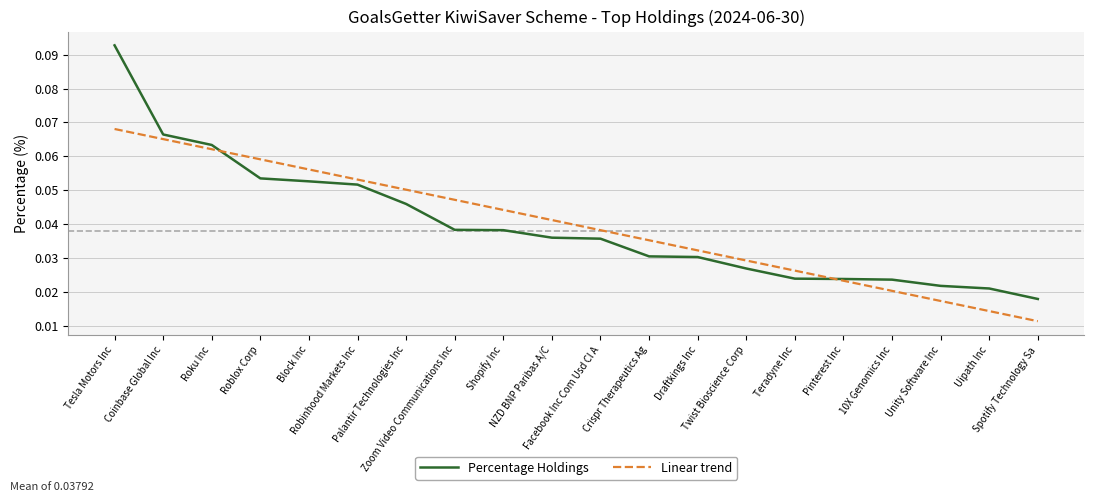

How many intersections are there between Linear trend and Percentage Holdings?

2